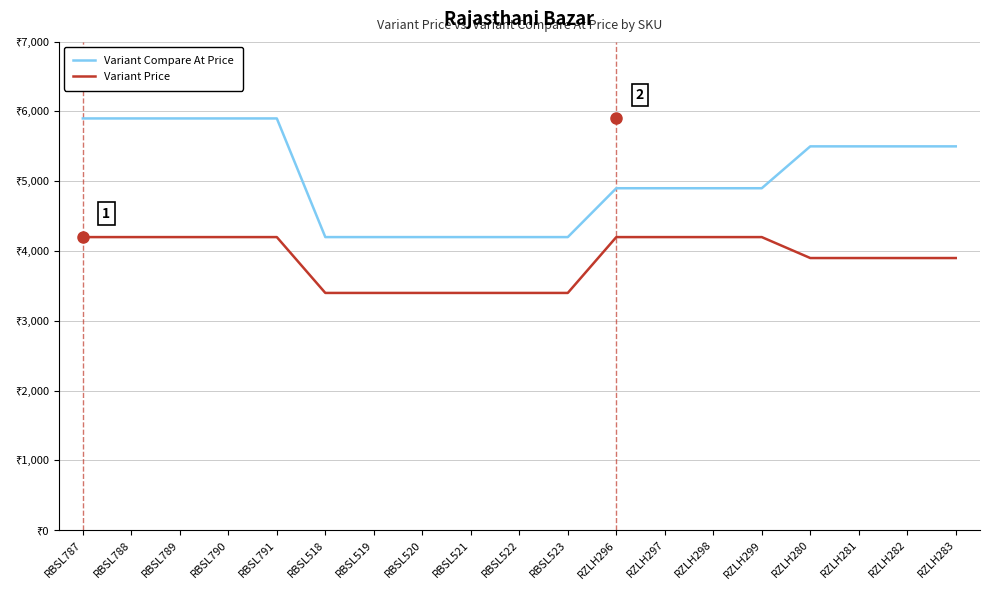

Is this an area chart (filled region under the line)?

No